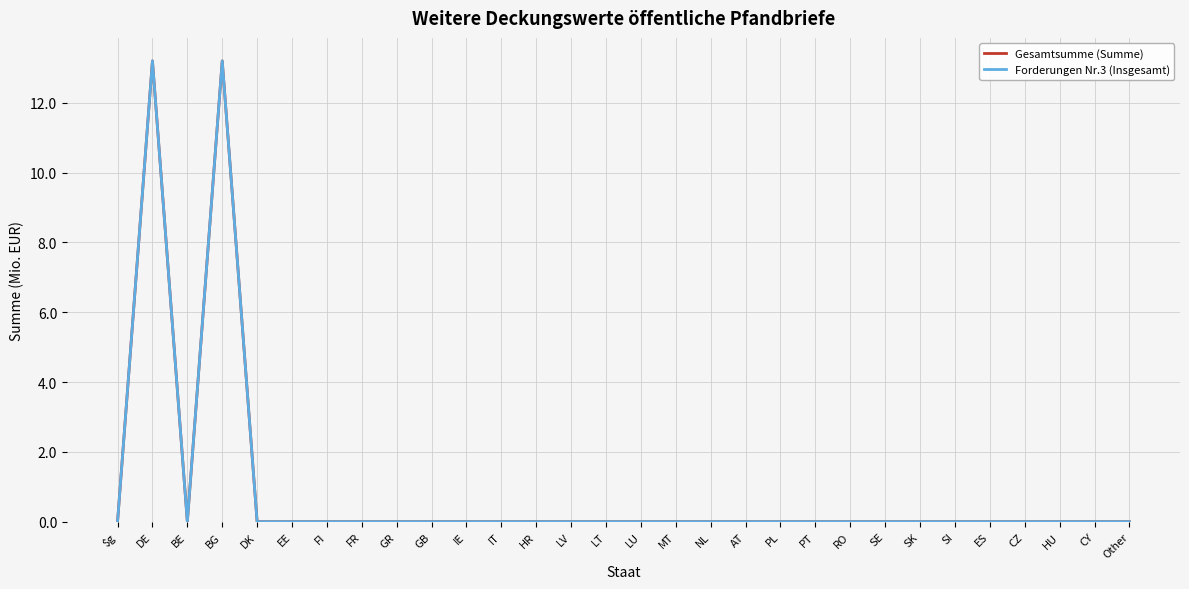

Does the chart have visible grid lines?

Yes